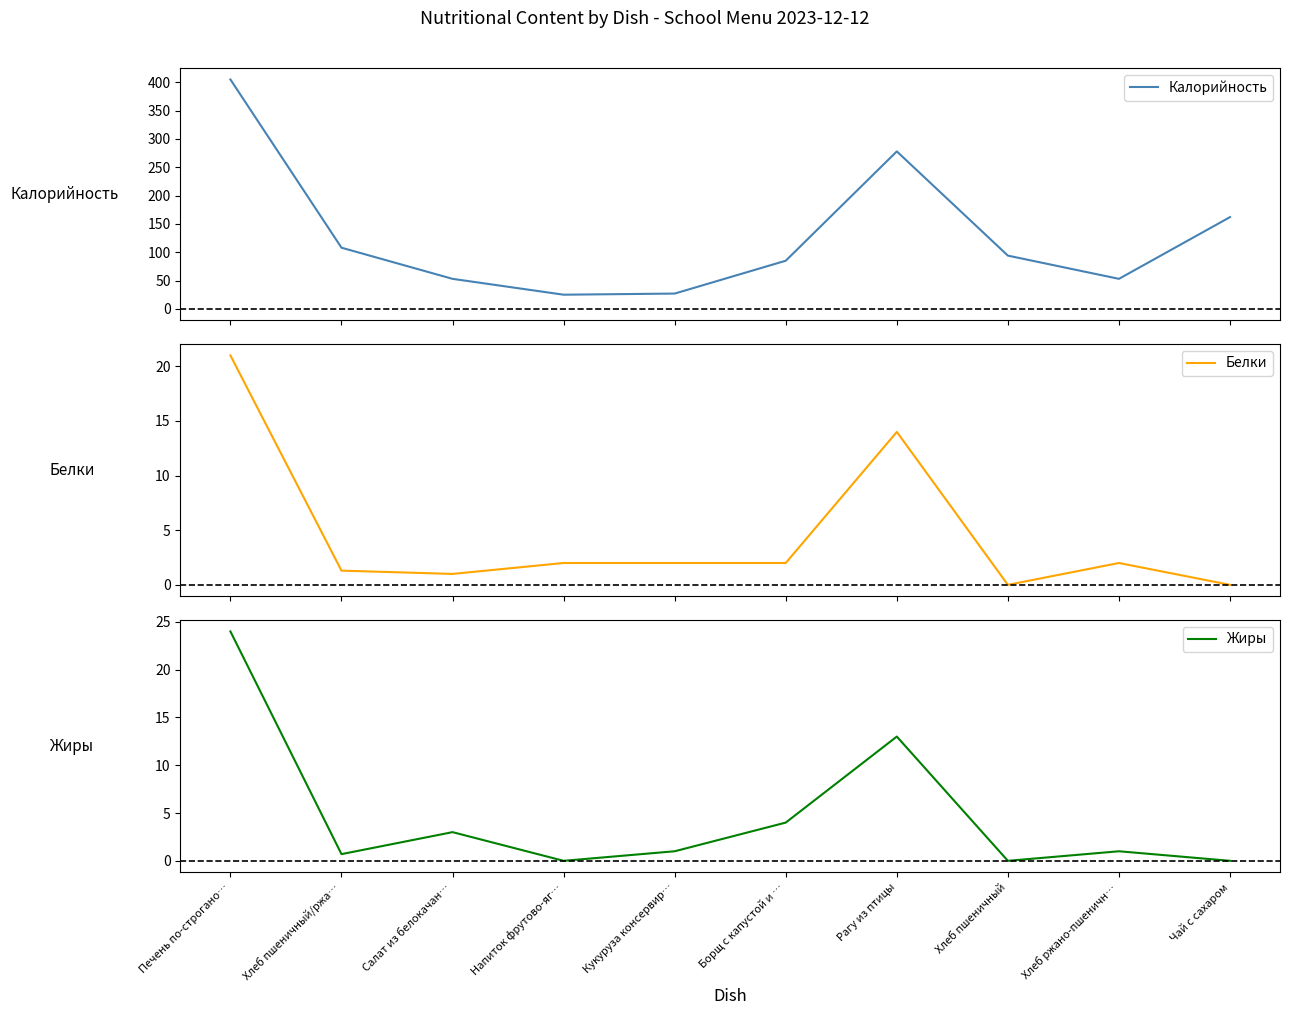

What is the spread (max minus min) of values at Борщ с капустой и …?

83.0